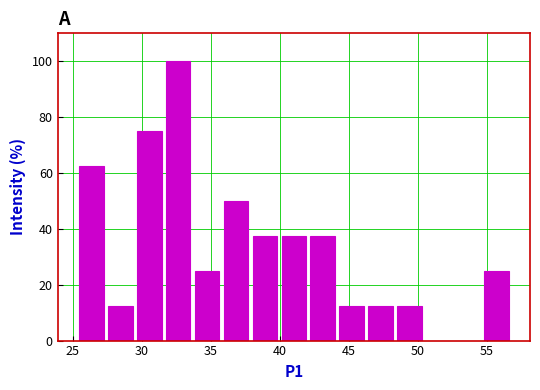

Reading left to right, list every bar in this chart as the range it spans on the x-axis followed by its height. Neither the bar edges nor the heights are printed on the chart, so give them approximately, as read against the axes.

25.5 to 27.5: 62
27.5 to 29.5: 12
29.5 to 31.5: 76
31.5 to 33.5: 100
33.5 to 36.0: 26
36.0 to 38.0: 50
38.0 to 40.0: 38
40.0 to 42.0: 38
42.0 to 44.0: 38
44.0 to 46.5: 12
46.5 to 48.5: 12
48.5 to 50.5: 12
50.5 to 52.5: 0
52.5 to 54.5: 0
54.5 to 57.0: 26